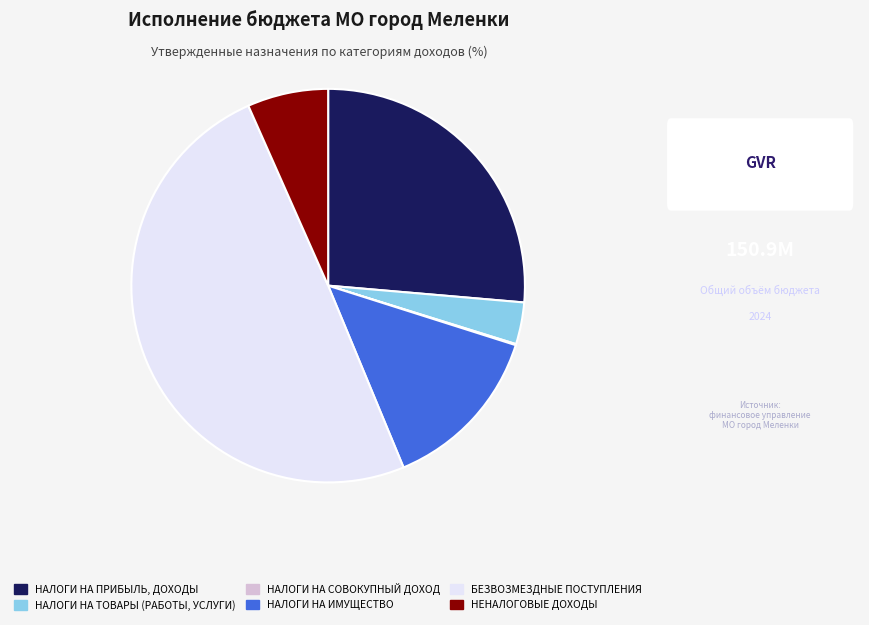

Which category has the biggest portion of the pie?

БЕЗВОЗМЕЗДНЫЕ ПОСТУПЛЕНИЯ